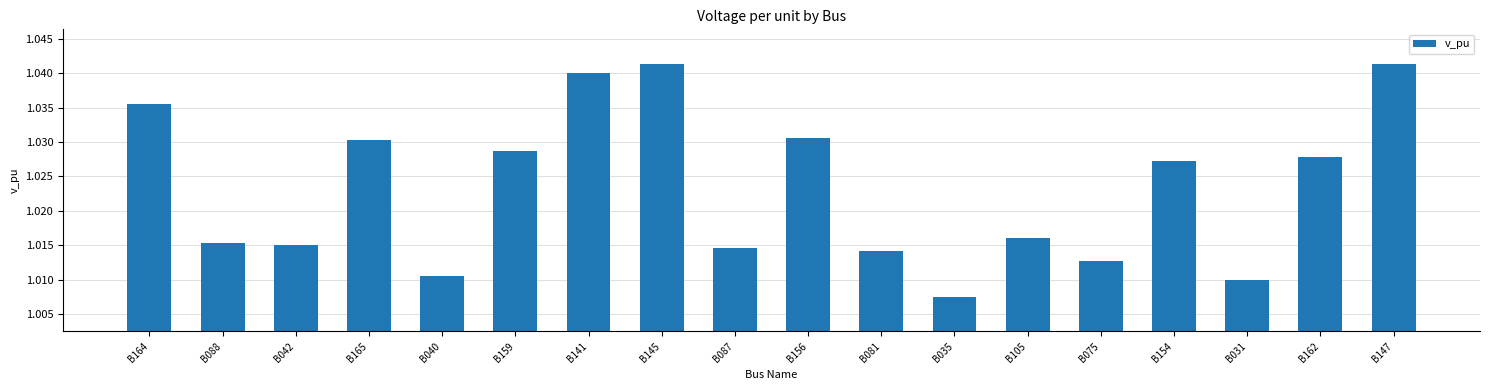

Which has a higher value, B087 or B156?

B156